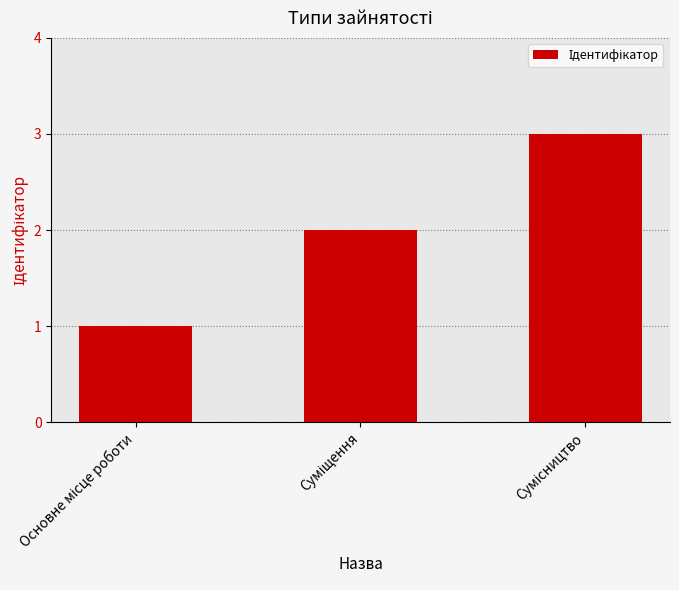

How many distinct data groups are displayed?

1